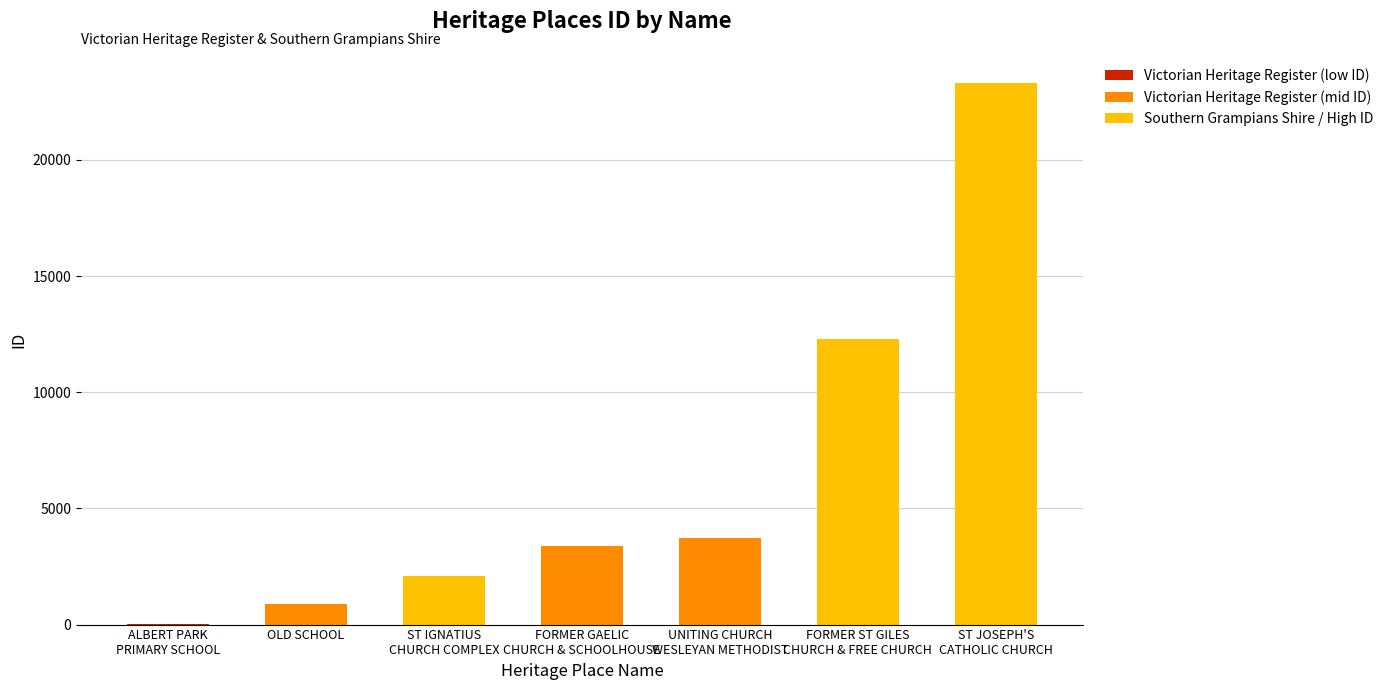

What is the sum of all values?

45701